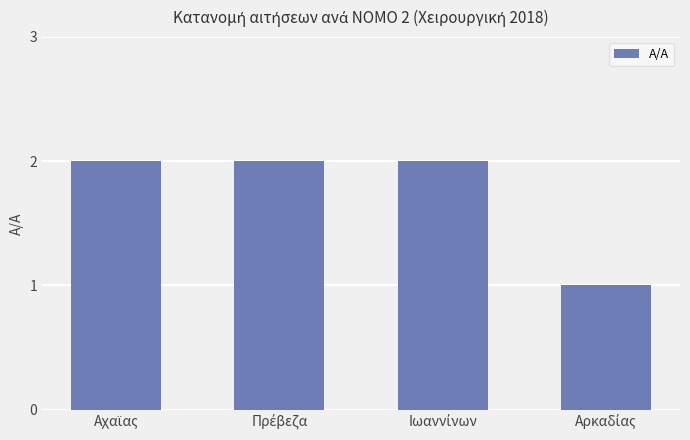

Count the number of categories in the chart.

4